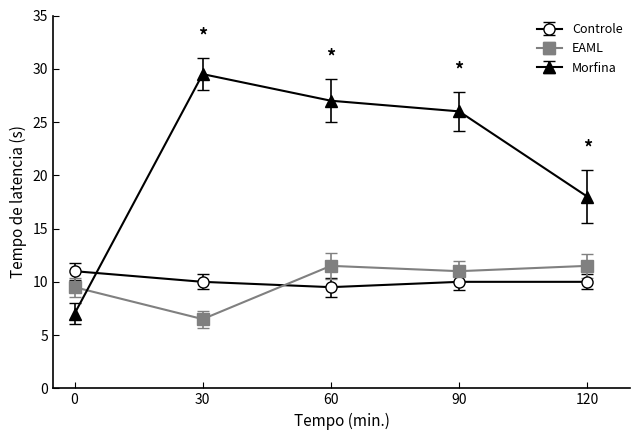

How many interior local peaks does the Morfina series have?

1